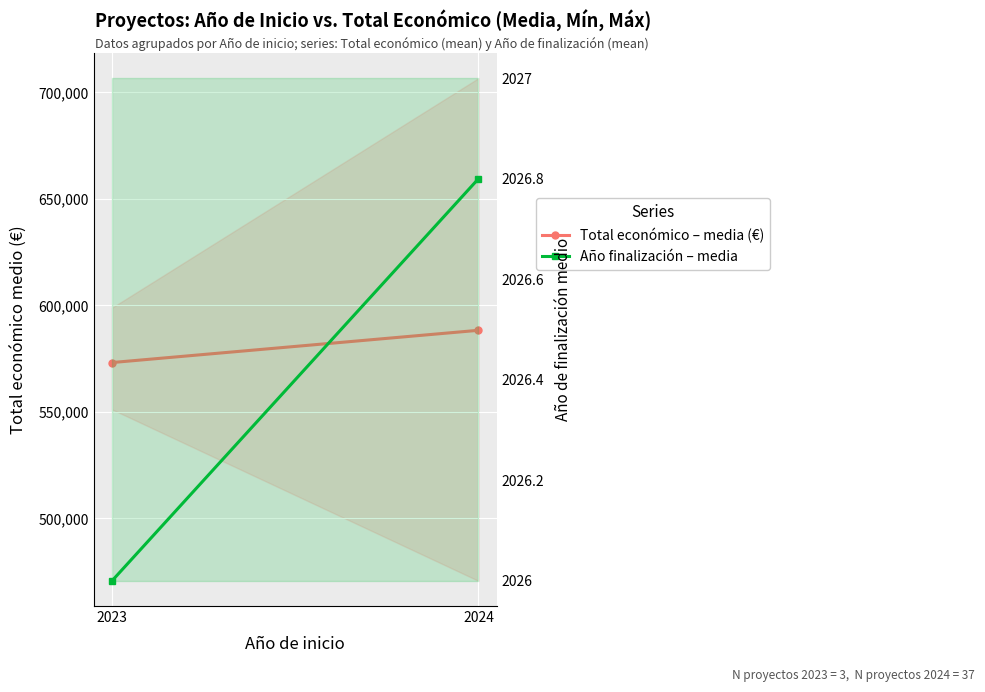

At which category is the sum across all series the highest?

2024